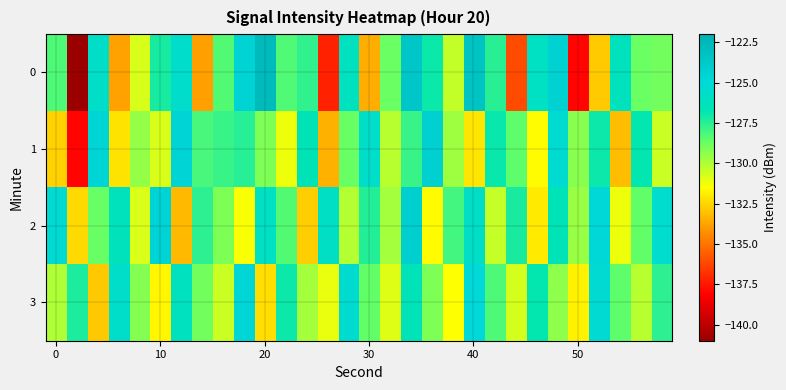

What is the minimum value shown in the chart?

-140.9